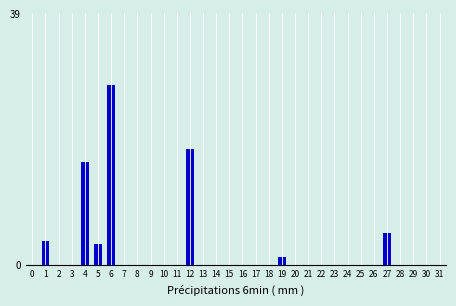

What is the maximum value shown in the chart?

28.0